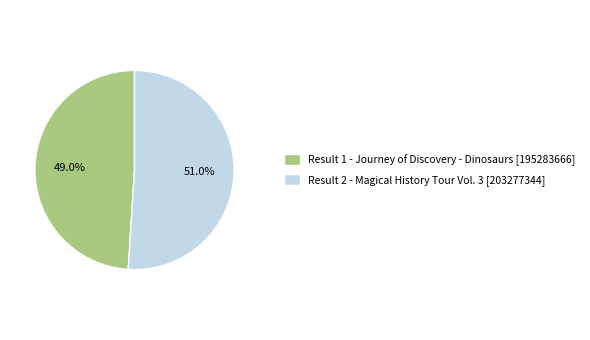

Does any single category account for the majority?

Yes